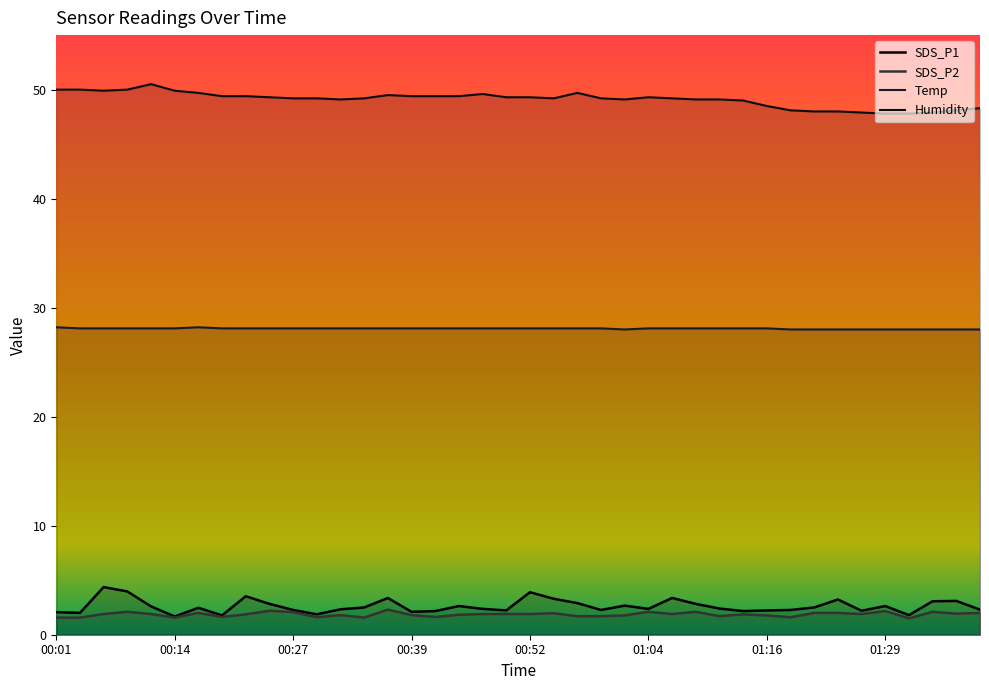

Is the value of Humidity at 00:32 greater than the value of SDS_P1 at 01:14?

Yes